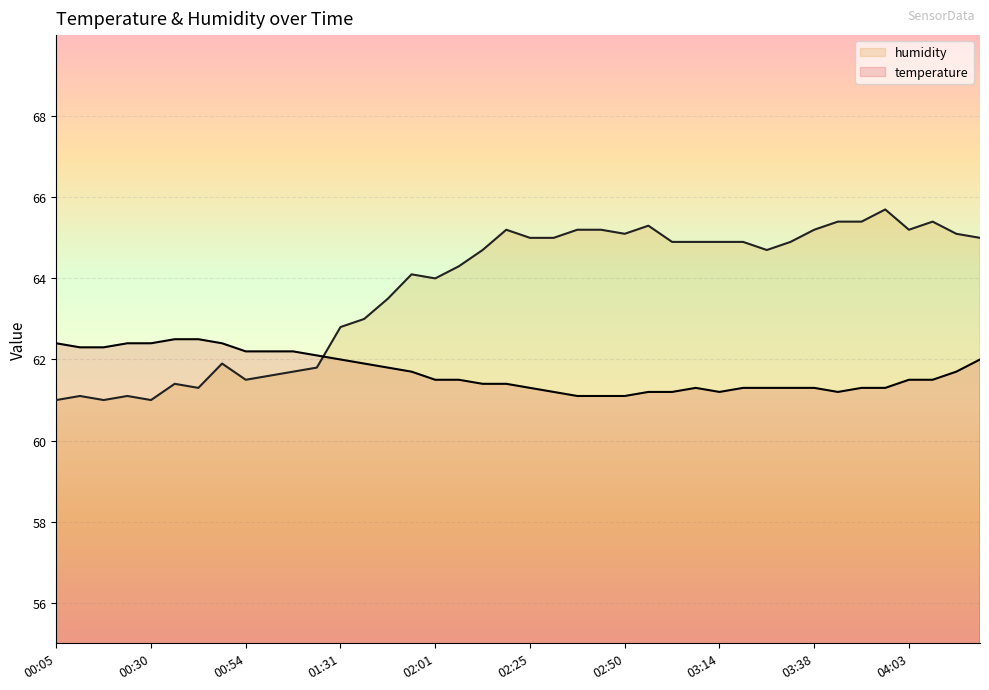

How many values in the humidity series exceed 64?

24